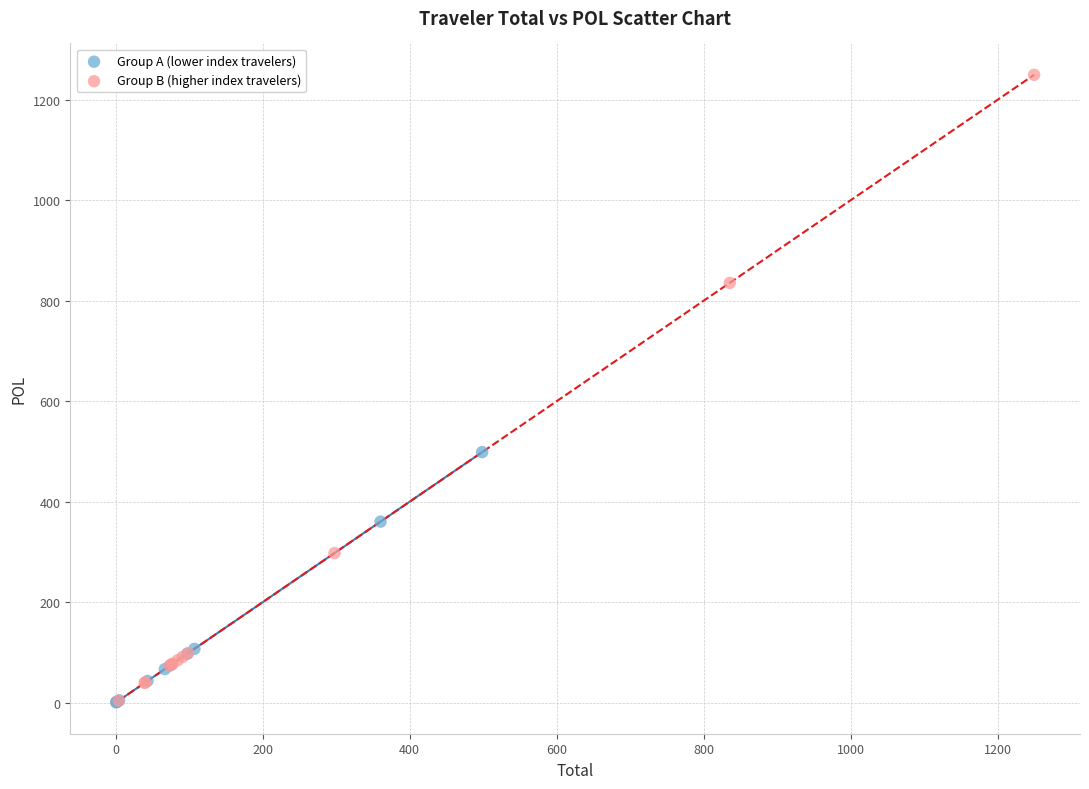

Which series has the widest spread of Y values?

Group B (higher index travelers)